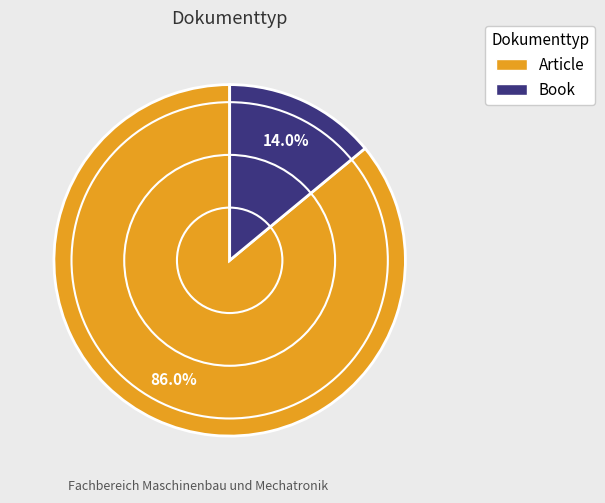

The Book slice represents 23% of the pie. True or false?

False